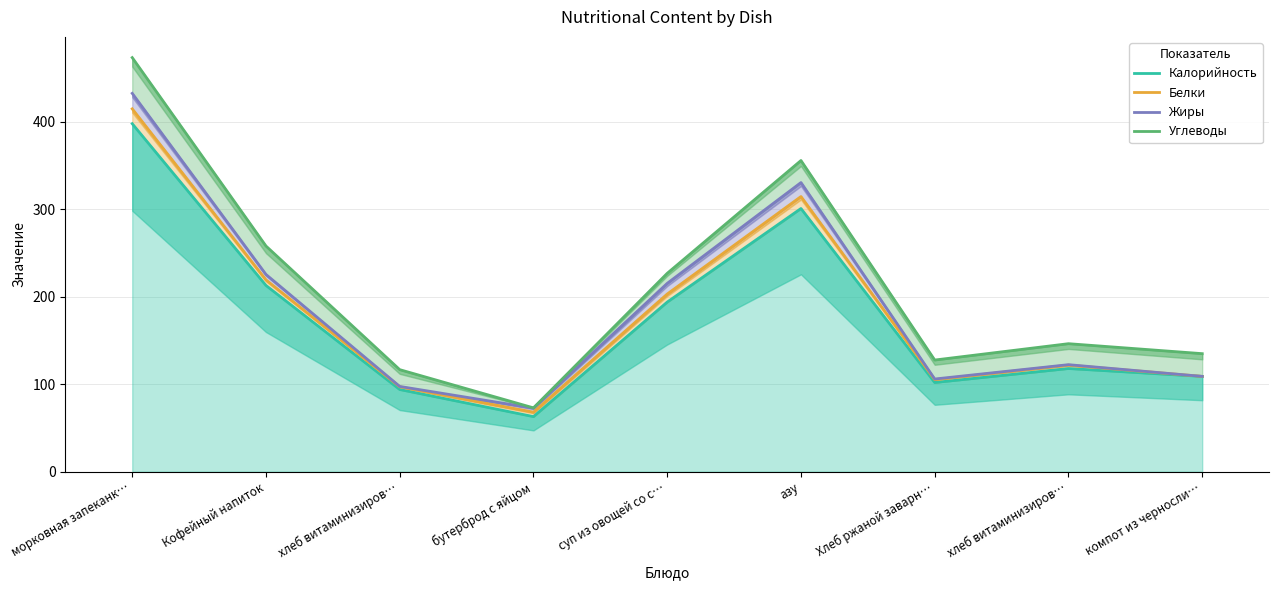

Where does the Белки series first go above 121?

морковная запеканк…